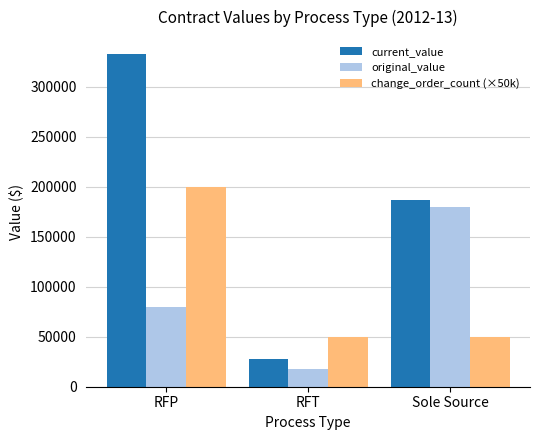

Count the number of data series in this chart.

3